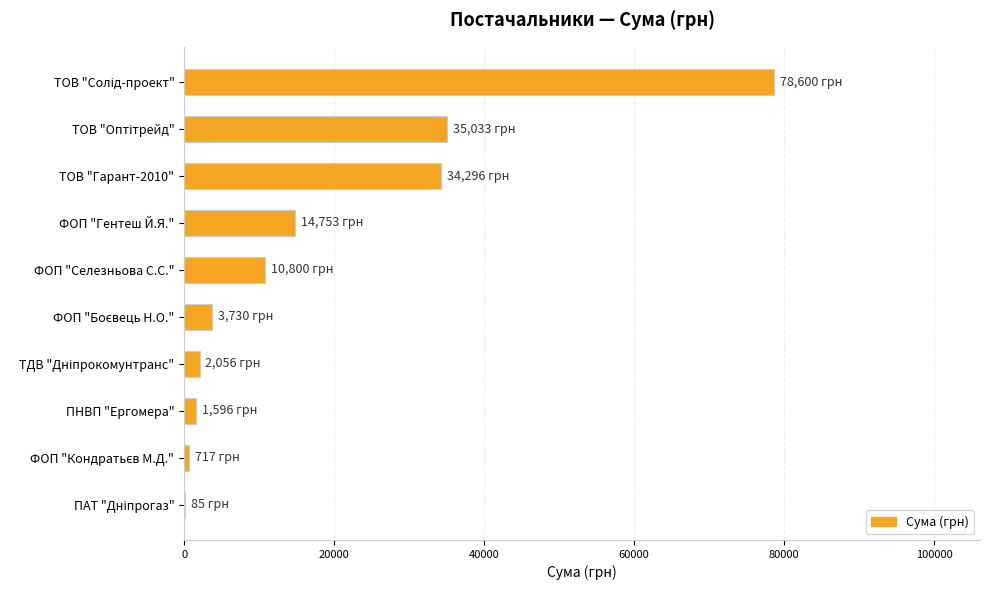

The chart shows a value of 6981.2 at ФОП "Гентеш Й.Я.". True or false?

False